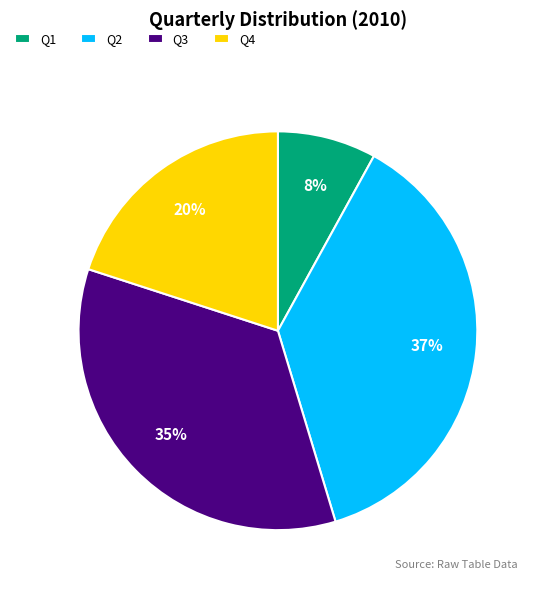

What is the ratio of the value at Q1 to the value at Q4?

0.4